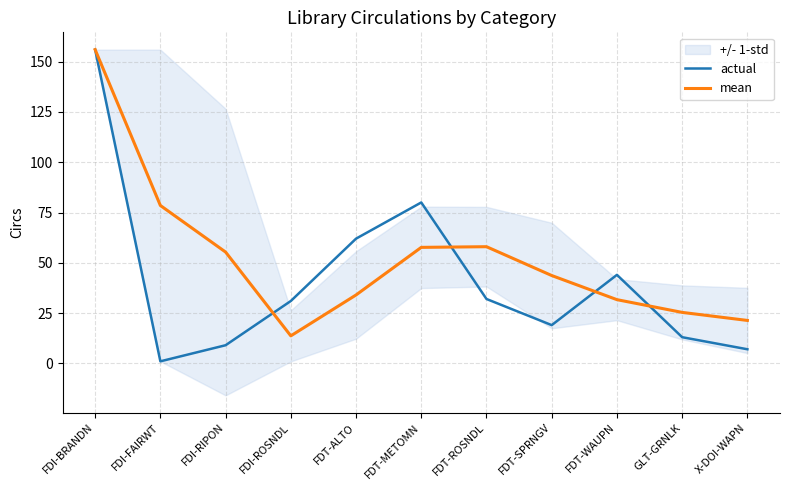

What is the average value of the actual series?

41.3